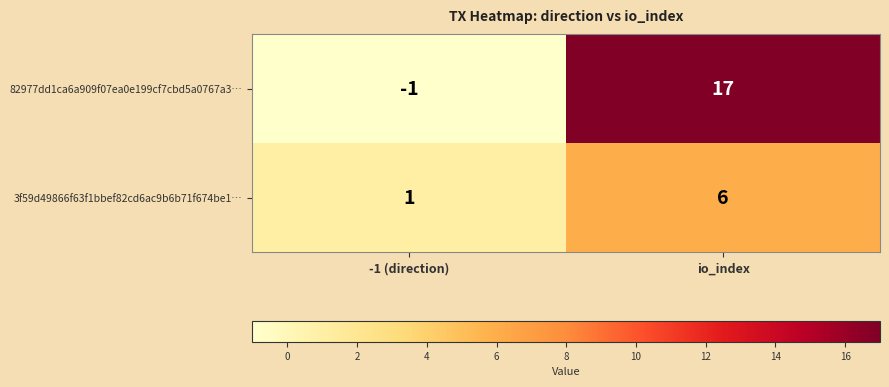

List the series in order of their peak value, lowest first.

3f59d49866f63f1bbef82cd6ac9b6b71f674be1…, 82977dd1ca6a909f07ea0e199cf7cbd5a0767a3…